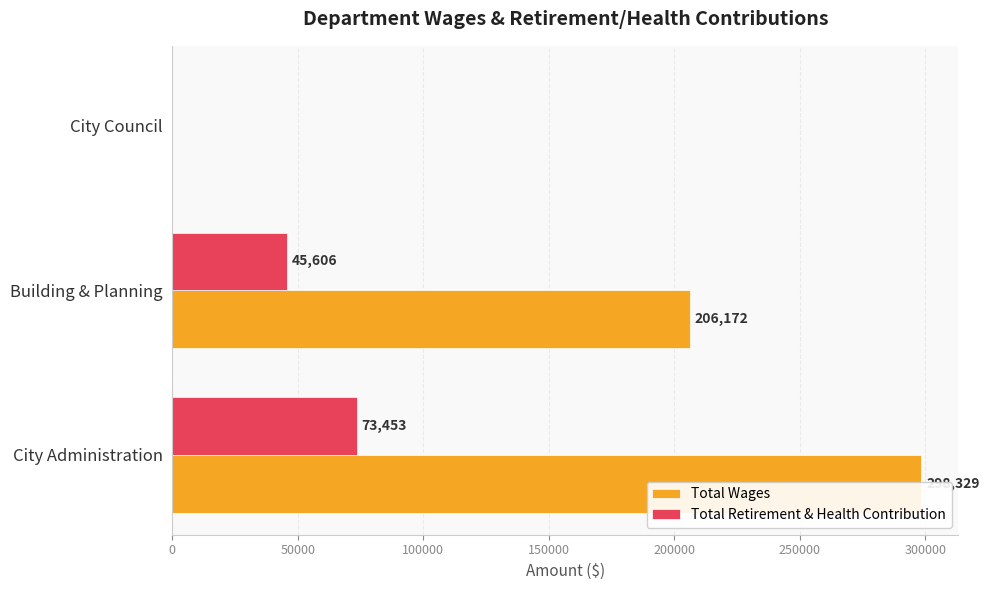

Are the bars grouped side by side (vs. stacked)?

Yes